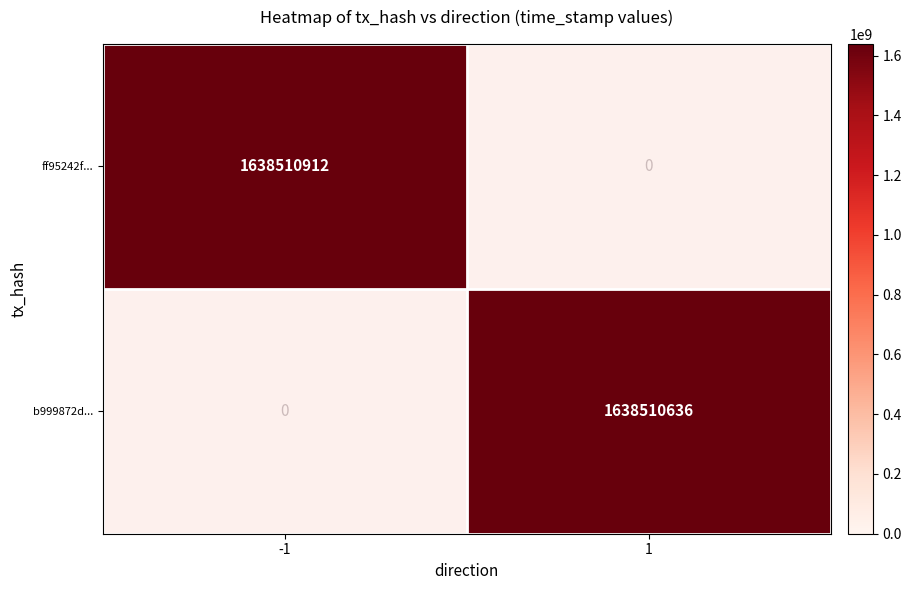

True or false: b999872d... has a value of -585468042 at -1.

False